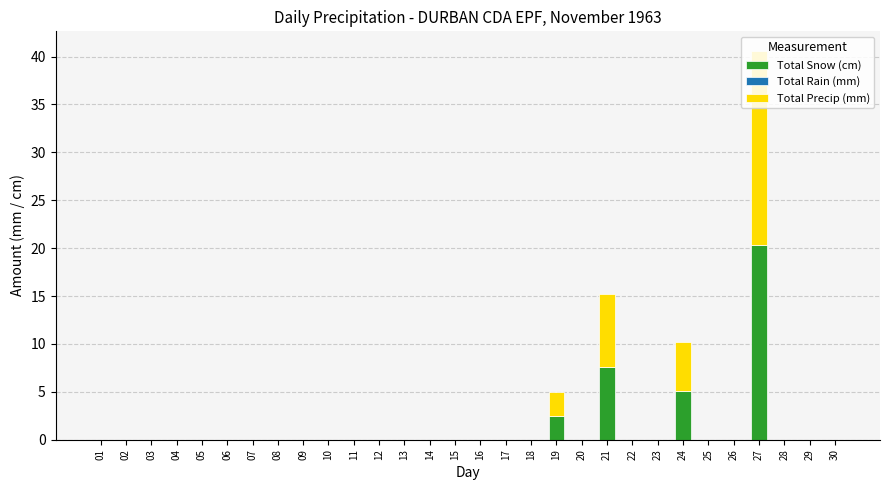

Count the number of categories in the chart.

30